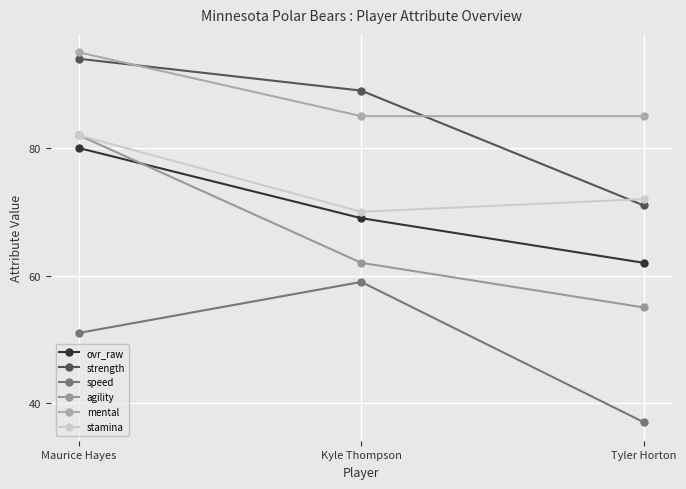

Which series has the largest total across all categories?

mental